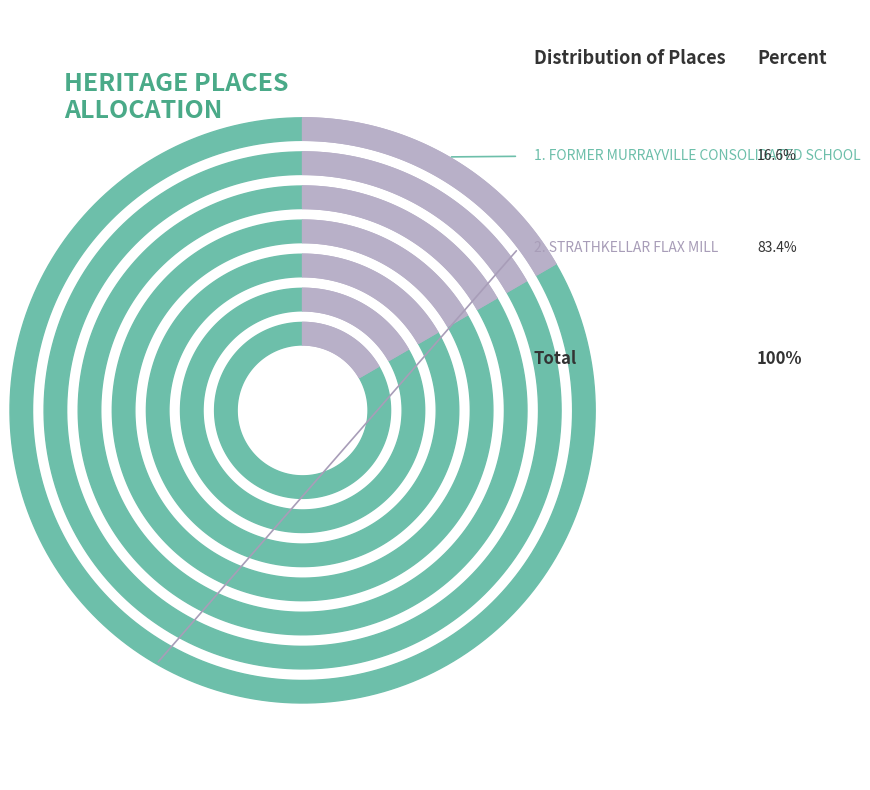

Which category has the biggest portion of the pie?

STRATHKELLAR FLAX MILL